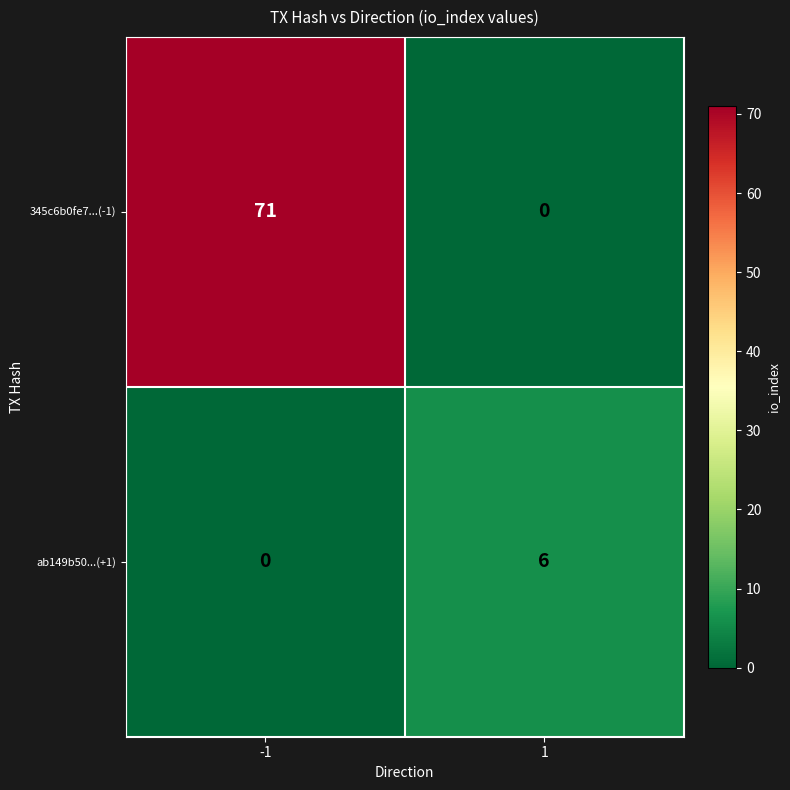

At which category does the chart reach its peak across all series?

-1